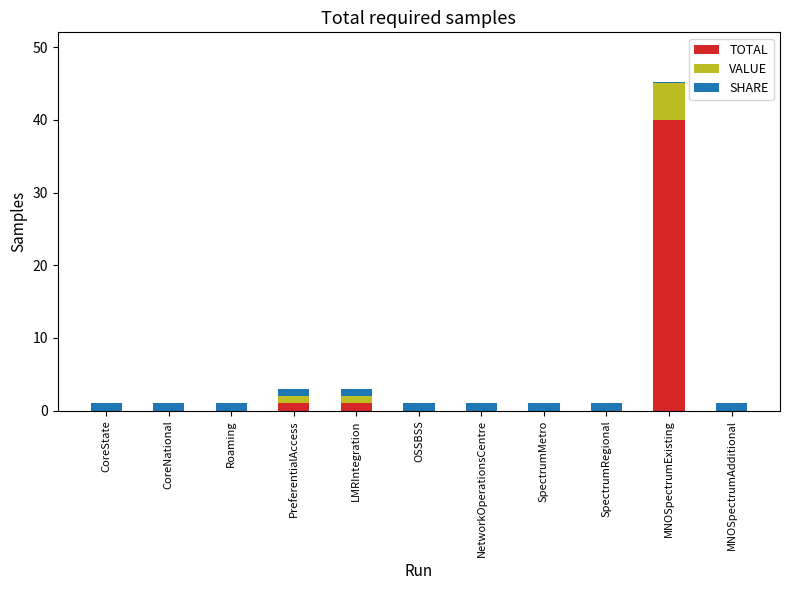

At which category is the sum across all series the highest?

MNOSpectrumExisting